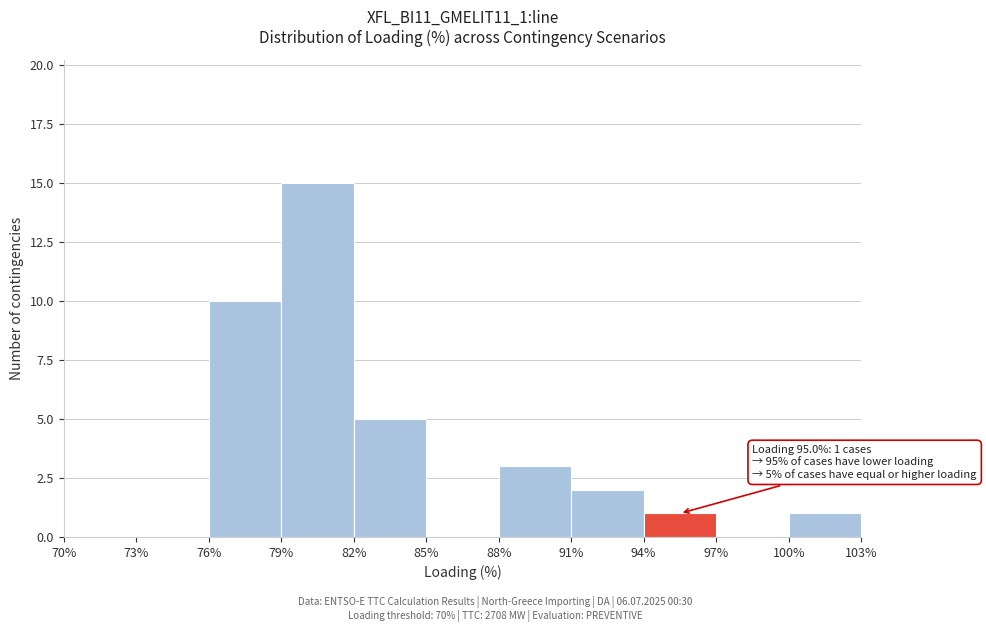

Which range on the x-axis has the tallest bar?

79% to 82%